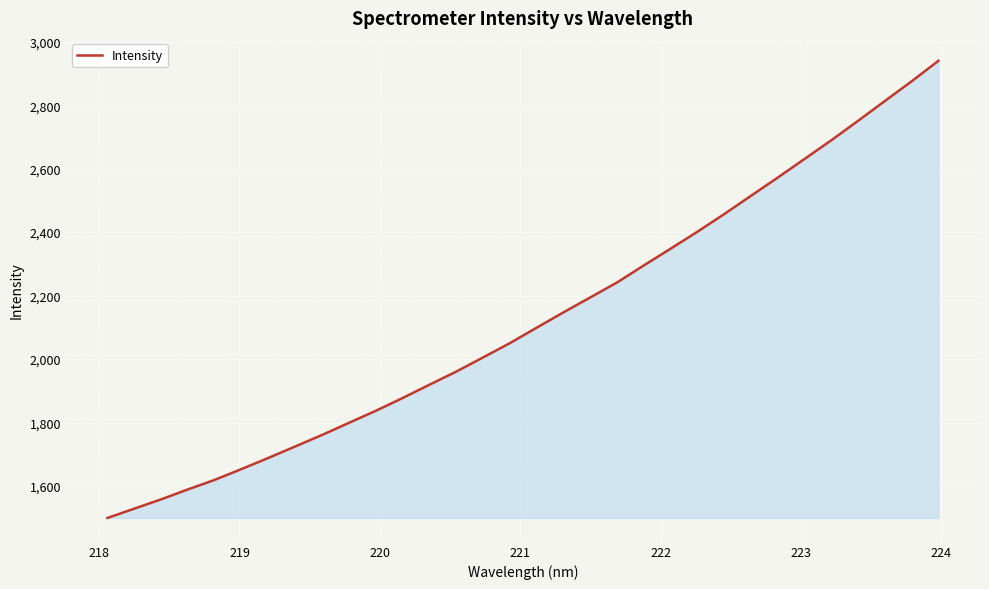

What is the minimum value shown in the chart?

1499.3